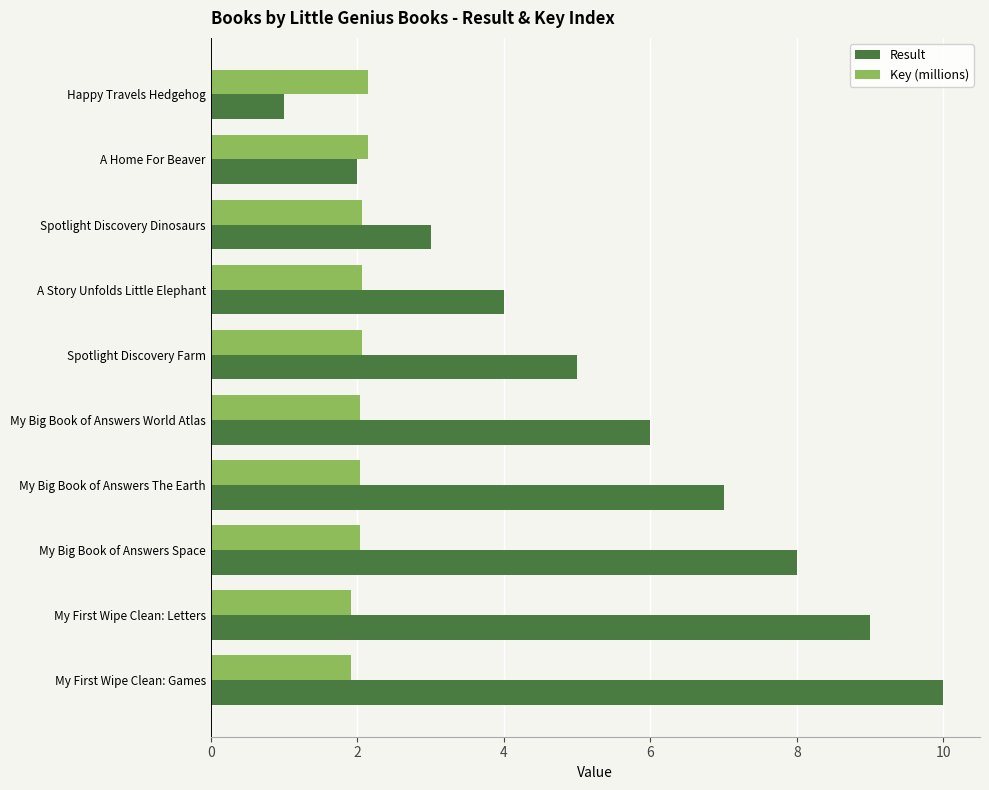

At My Big Book of Answers The Earth, list the series in order from largest to smallest.

Result, Key (millions)